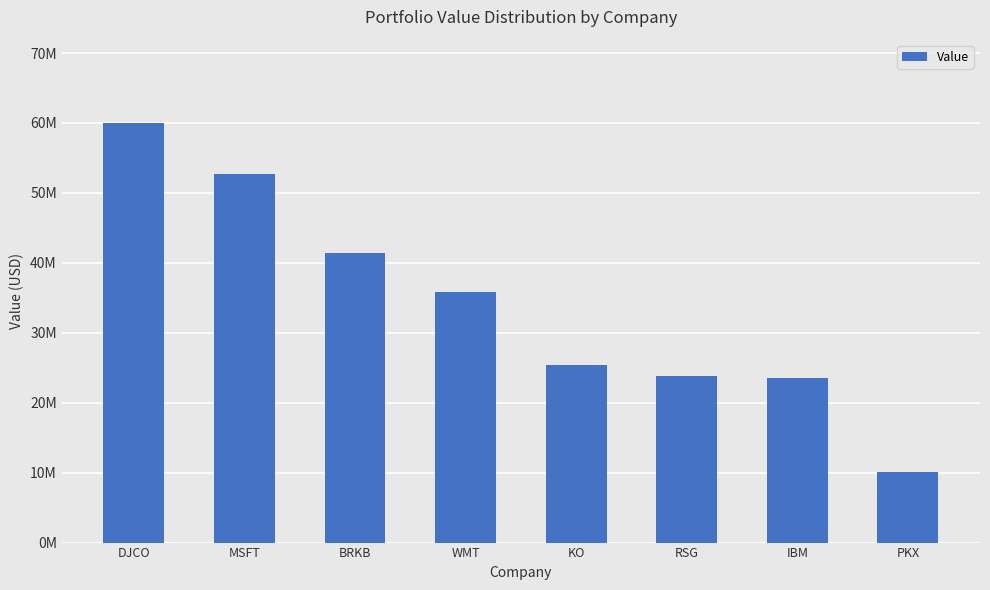

What is the minimum value shown in the chart?

10074000